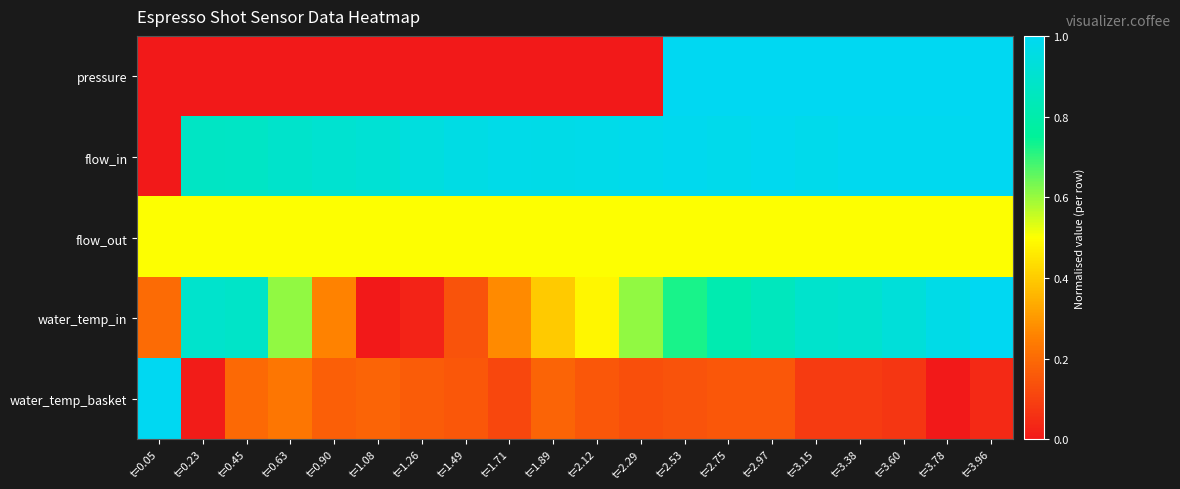

Reading left to right, list all the values displayed in this chart.

pressure: t=0.05=0.0	t=0.23=0.0	t=0.45=0.0	t=0.63=0.0	t=0.90=0.0	t=1.08=0.0	t=1.26=0.0	t=1.49=0.0	t=1.71=0.0	t=1.89=0.0	t=2.12=0.0	t=2.29=0.0	t=2.53=1.0	t=2.75=1.0	t=2.97=1.0	t=3.15=1.0	t=3.38=1.0	t=3.60=1.0	t=3.78=1.0	t=3.96=1.0
flow_in: t=0.05=0.0	t=0.23=0.9	t=0.45=0.9	t=0.63=0.9	t=0.90=0.9	t=1.08=0.9	t=1.26=0.9	t=1.49=1.0	t=1.71=1.0	t=1.89=1.0	t=2.12=1.0	t=2.29=1.0	t=2.53=1.0	t=2.75=1.0	t=2.97=1.0	t=3.15=1.0	t=3.38=1.0	t=3.60=1.0	t=3.78=1.0	t=3.96=1.0
flow_out: t=0.05=0.5	t=0.23=0.5	t=0.45=0.5	t=0.63=0.5	t=0.90=0.5	t=1.08=0.5	t=1.26=0.5	t=1.49=0.5	t=1.71=0.5	t=1.89=0.5	t=2.12=0.5	t=2.29=0.5	t=2.53=0.5	t=2.75=0.5	t=2.97=0.5	t=3.15=0.5	t=3.38=0.5	t=3.60=0.5	t=3.78=0.5	t=3.96=0.5
water_temp_in: t=0.05=0.2	t=0.23=0.9	t=0.45=0.9	t=0.63=0.6	t=0.90=0.3	t=1.08=0.0	t=1.26=0.0	t=1.49=0.1	t=1.71=0.3	t=1.89=0.4	t=2.12=0.5	t=2.29=0.6	t=2.53=0.7	t=2.75=0.8	t=2.97=0.8	t=3.15=0.9	t=3.38=0.9	t=3.60=0.9	t=3.78=1.0	t=3.96=1.0
water_temp_basket: t=0.05=1.0	t=0.23=0.0	t=0.45=0.2	t=0.63=0.2	t=0.90=0.2	t=1.08=0.2	t=1.26=0.2	t=1.49=0.2	t=1.71=0.1	t=1.89=0.2	t=2.12=0.2	t=2.29=0.1	t=2.53=0.1	t=2.75=0.2	t=2.97=0.2	t=3.15=0.1	t=3.38=0.1	t=3.60=0.1	t=3.78=0.0	t=3.96=0.0